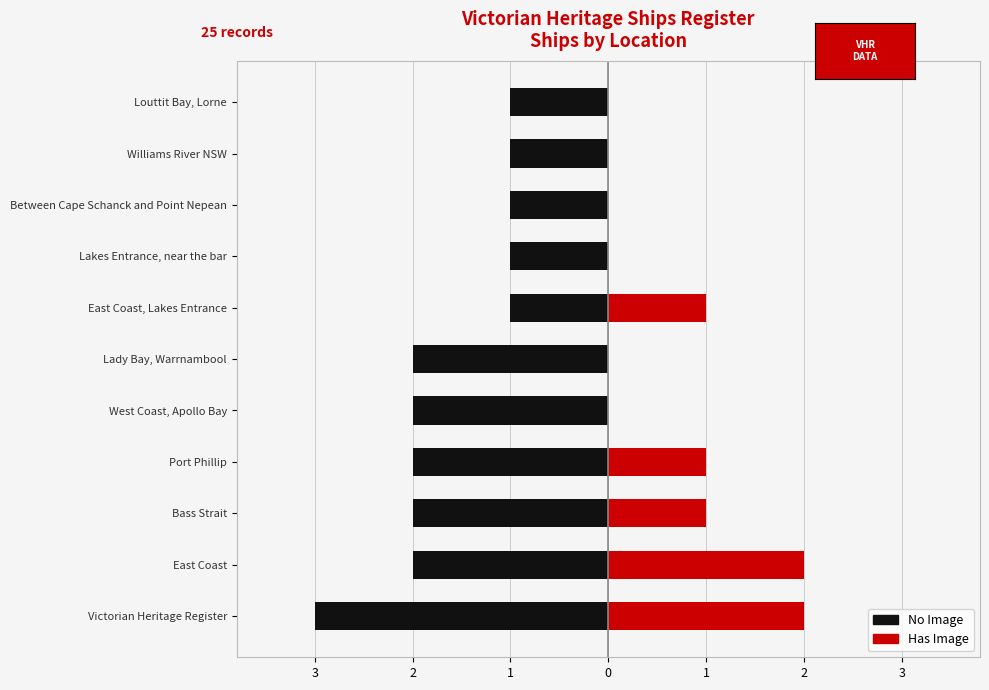

What is the spread (max minus min) of values at Port Phillip?

3